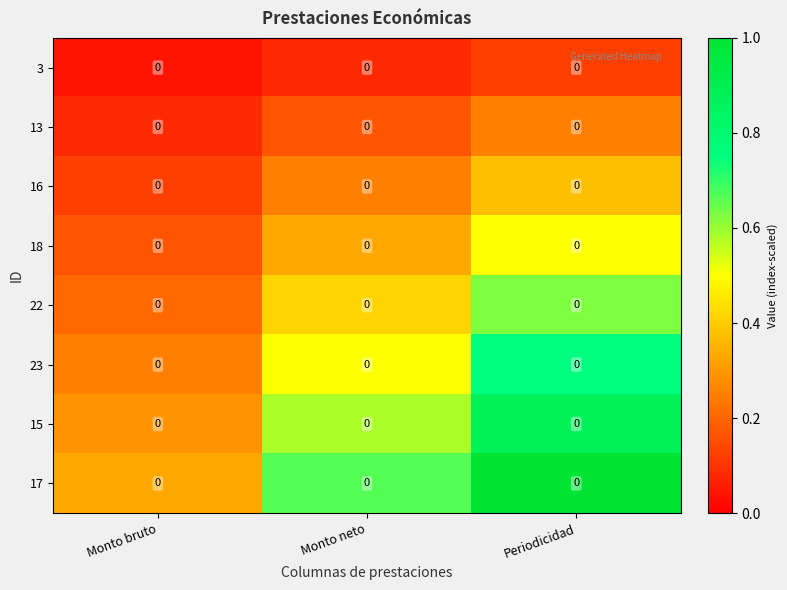

The 13 series shows 0.4 at Periodicidad. True or false?

False